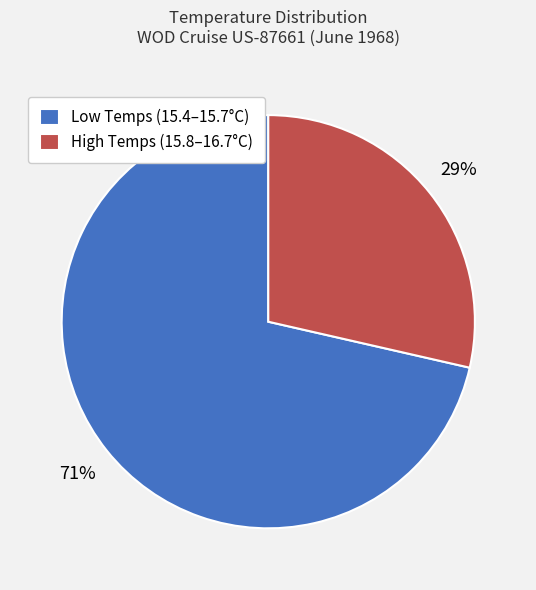

To the nearest percent, what percentage of the pie is High Temps (15.8–16.7°C)?

29%